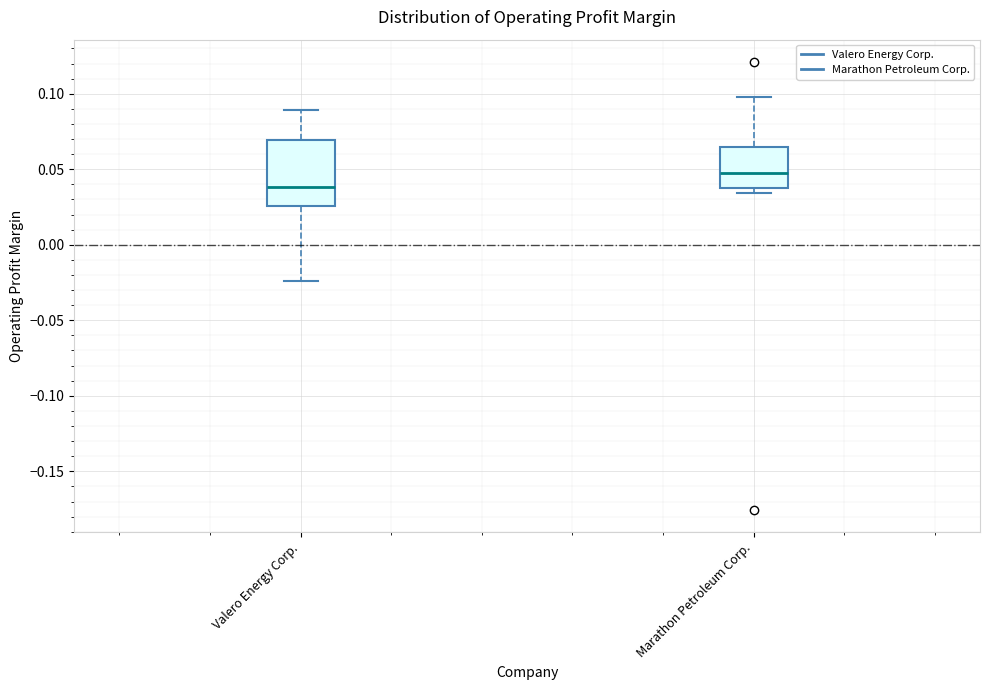

Which box has the lowest median line?

Valero Energy Corp.